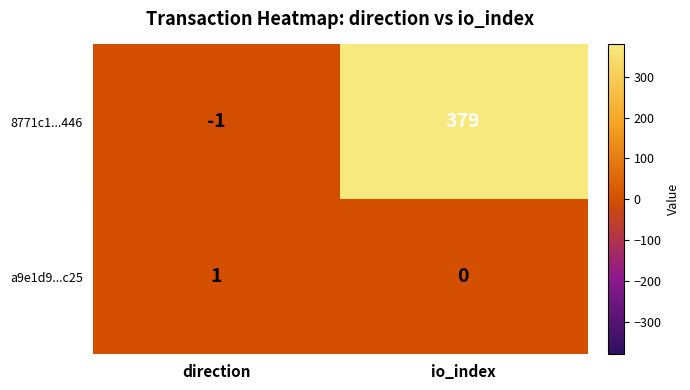

Which series has the largest range (max minus min)?

8771c1...446